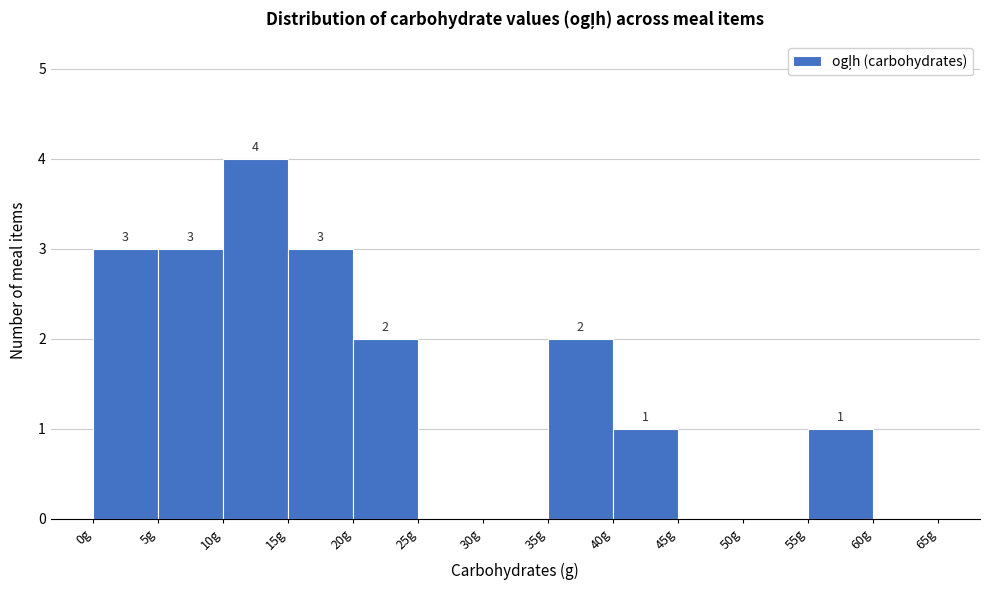

Over which range of the x-axis is the bar tallest?

10 to 15